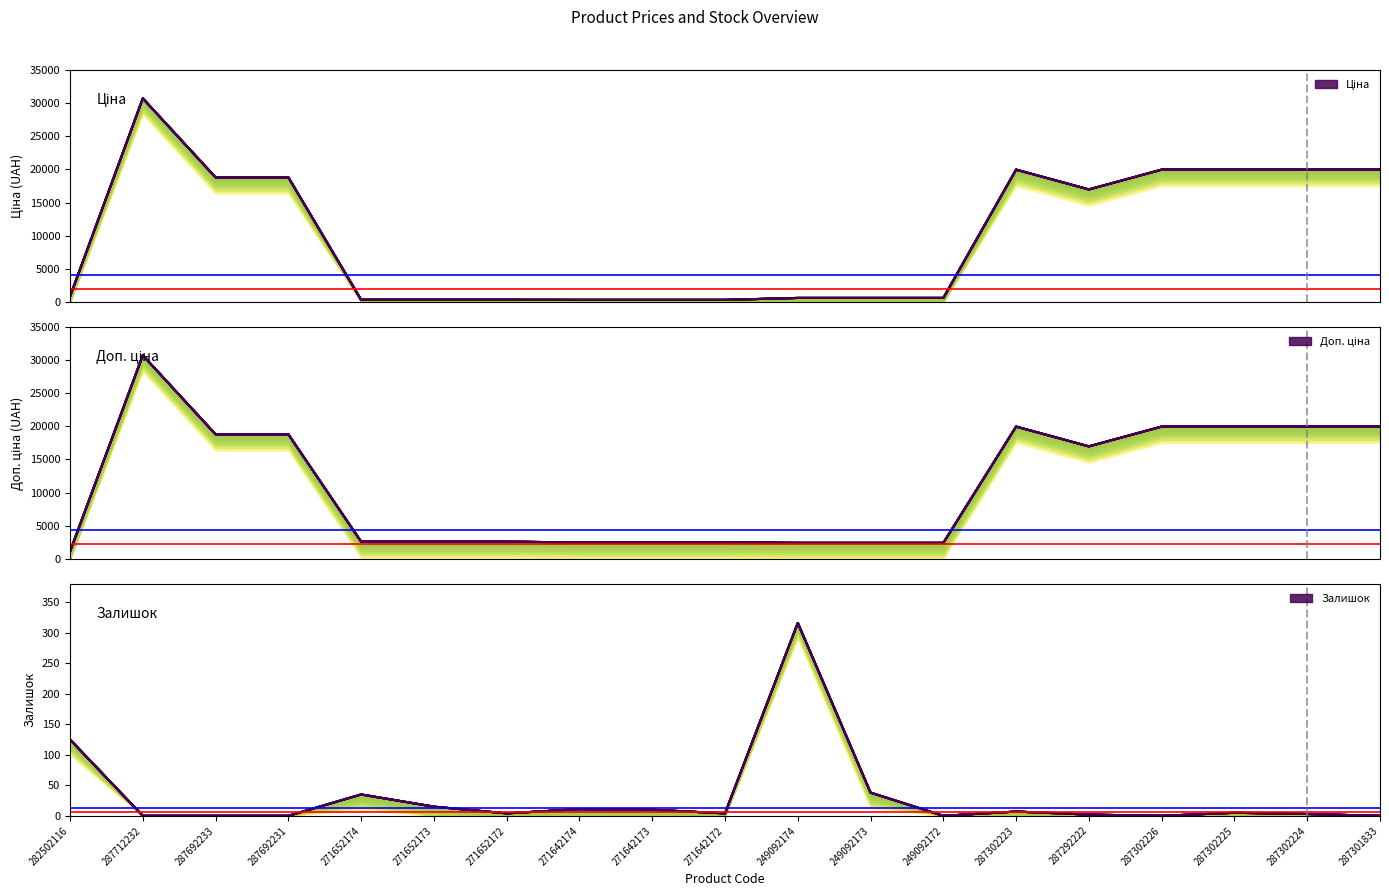

What is the sum of all Доп. ціна values?

208703.8